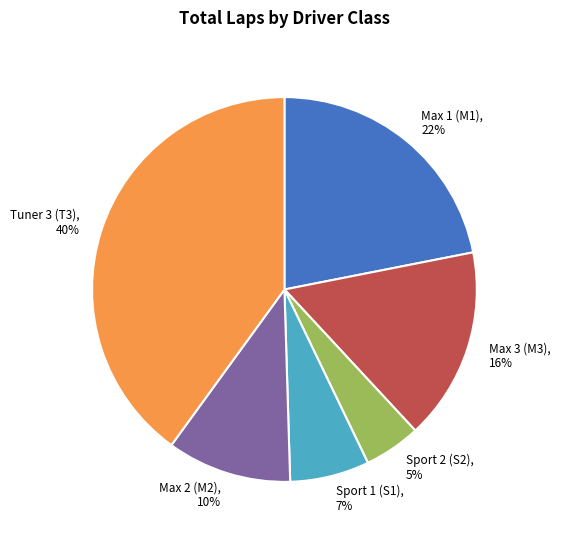

To the nearest percent, what is the average slice percentage?

17%